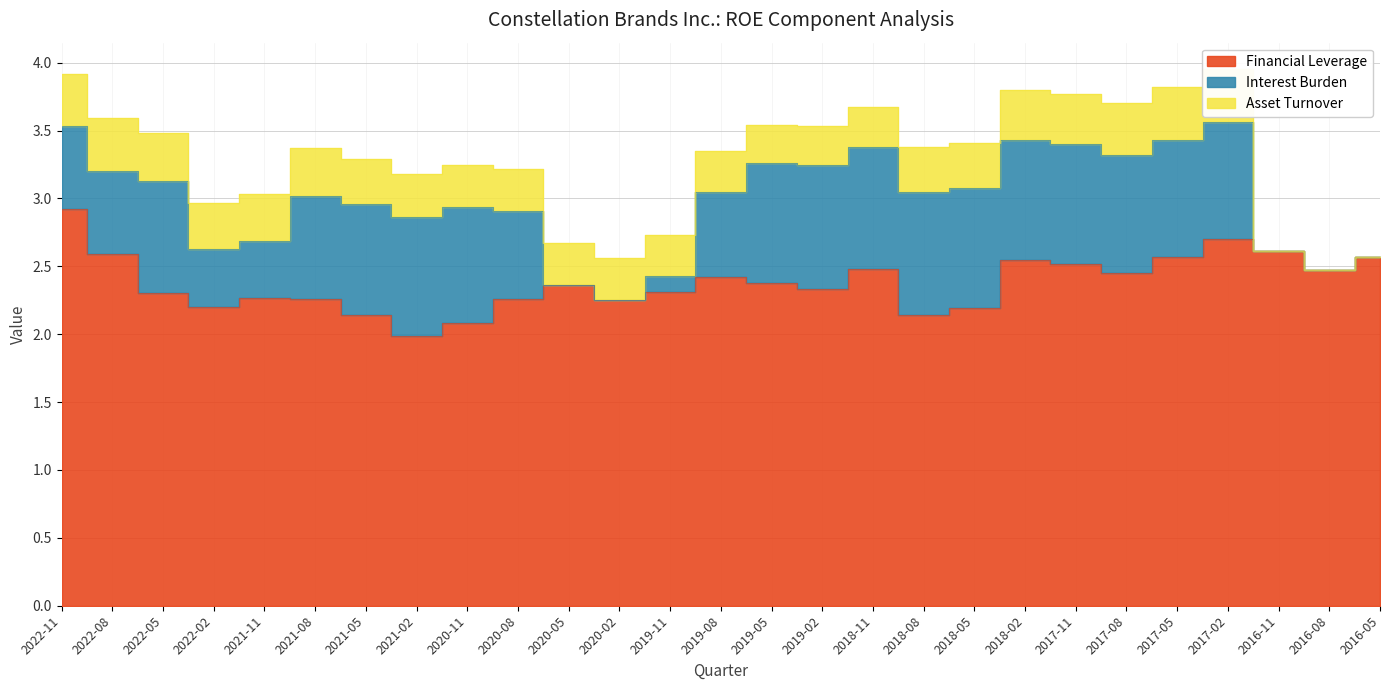

True or false: Interest Burden has a value of 0.4 at 2017-05.

False